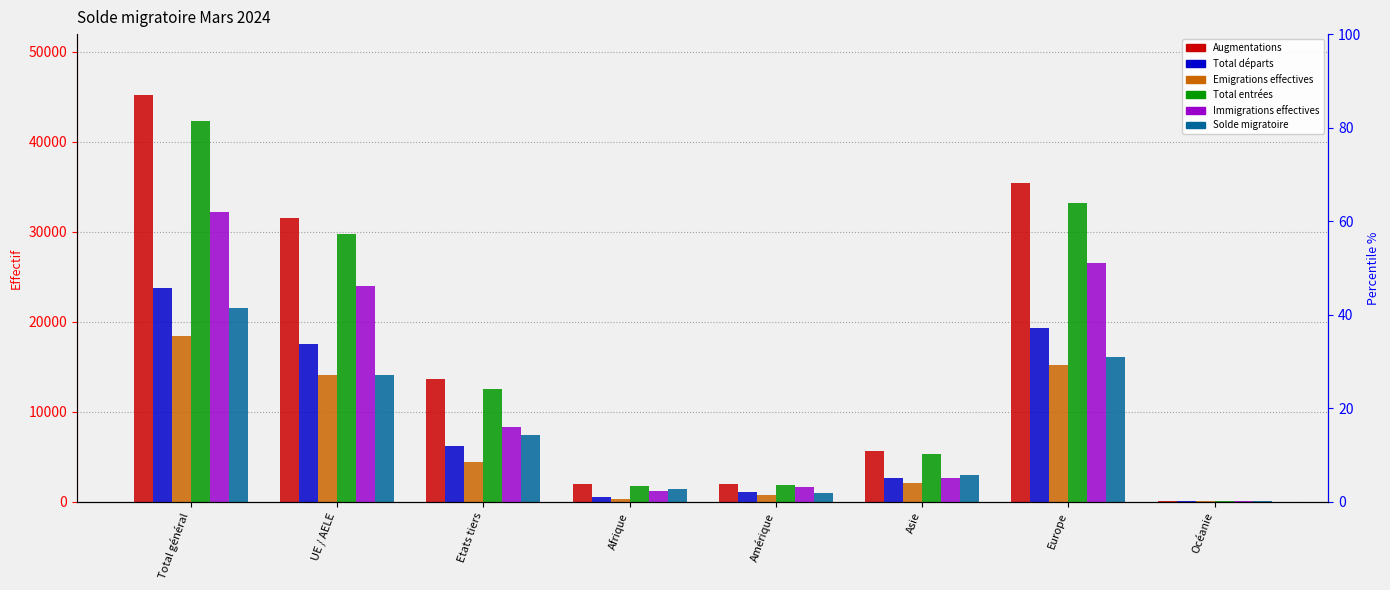

True or false: Total départs has a value of 130 at Océanie.

False